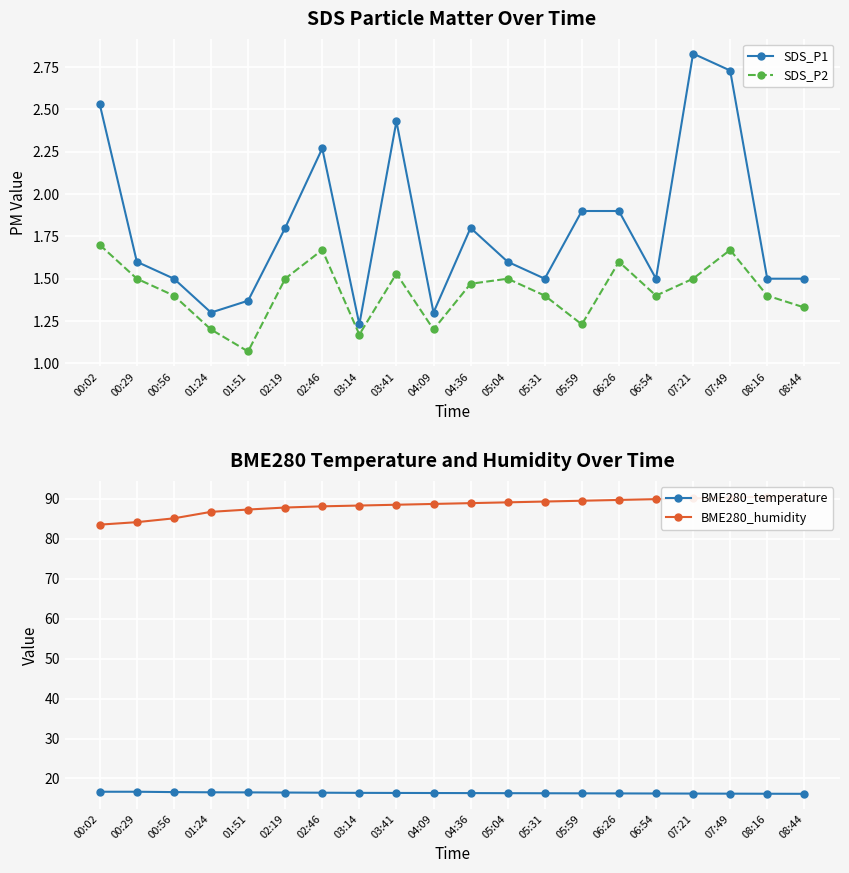

How many distinct data groups are displayed?

4